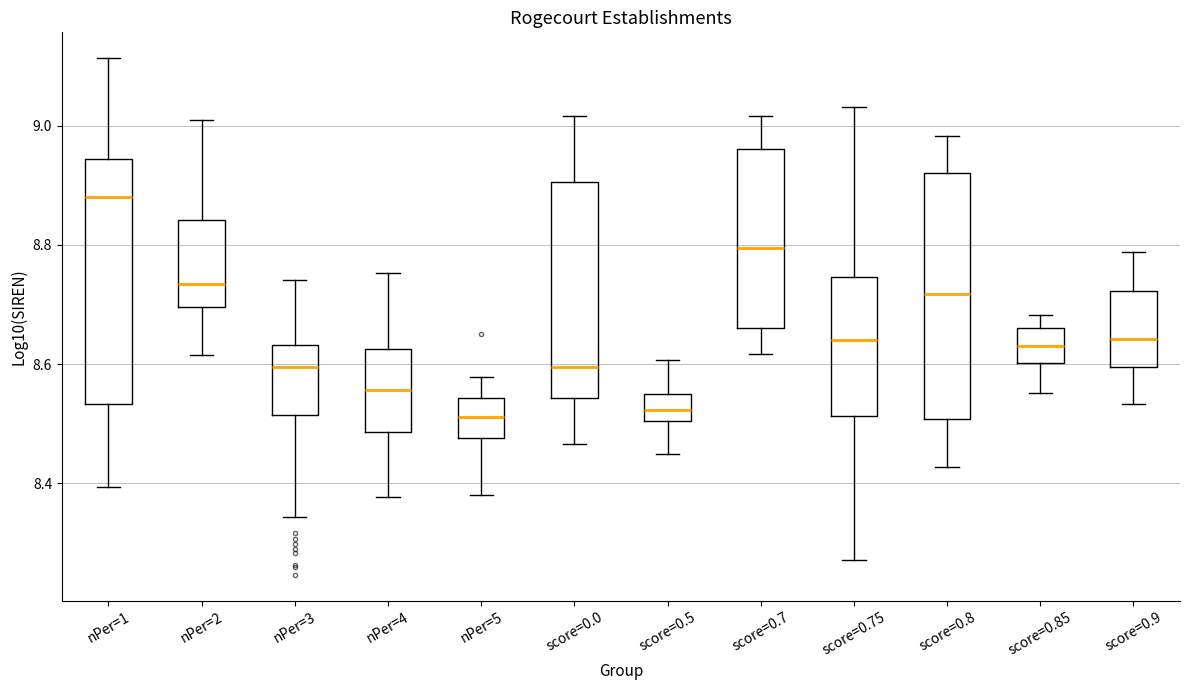

Reading left to right, read every box against the y-axis: the position of its median line, the range the box covers, and the ends of its whiskers. The values are not printed on the chart, so give them approximately, as read against the axis.

nPer=1: median 8.88, box 8.54 to 8.94, whiskers 8.40 to 9.12
nPer=2: median 8.74, box 8.70 to 8.84, whiskers 8.62 to 9.00
nPer=3: median 8.60, box 8.52 to 8.64, whiskers 8.34 to 8.74
nPer=4: median 8.56, box 8.48 to 8.62, whiskers 8.38 to 8.76
nPer=5: median 8.52, box 8.48 to 8.54, whiskers 8.38 to 8.58
score=0.0: median 8.60, box 8.54 to 8.90, whiskers 8.46 to 9.02
score=0.5: median 8.52, box 8.50 to 8.56, whiskers 8.44 to 8.60
score=0.7: median 8.80, box 8.66 to 8.96, whiskers 8.62 to 9.02
score=0.75: median 8.64, box 8.52 to 8.74, whiskers 8.28 to 9.04
score=0.8: median 8.72, box 8.50 to 8.92, whiskers 8.42 to 8.98
score=0.85: median 8.64, box 8.60 to 8.66, whiskers 8.56 to 8.68
score=0.9: median 8.64, box 8.60 to 8.72, whiskers 8.54 to 8.78